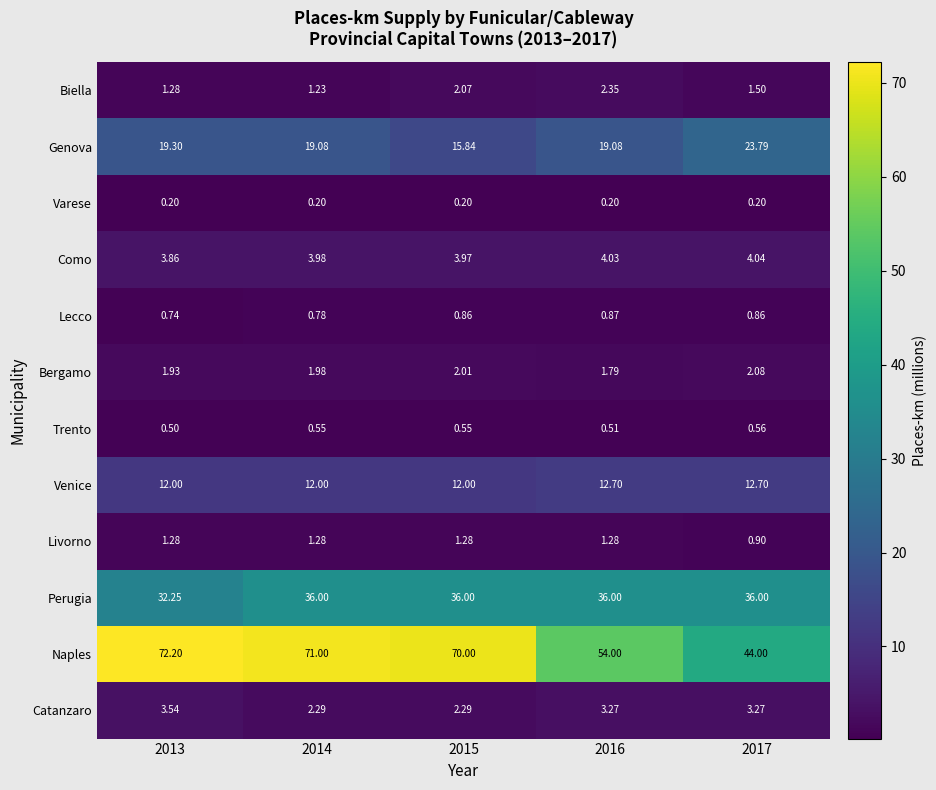

Which series has the largest total across all categories?

Naples